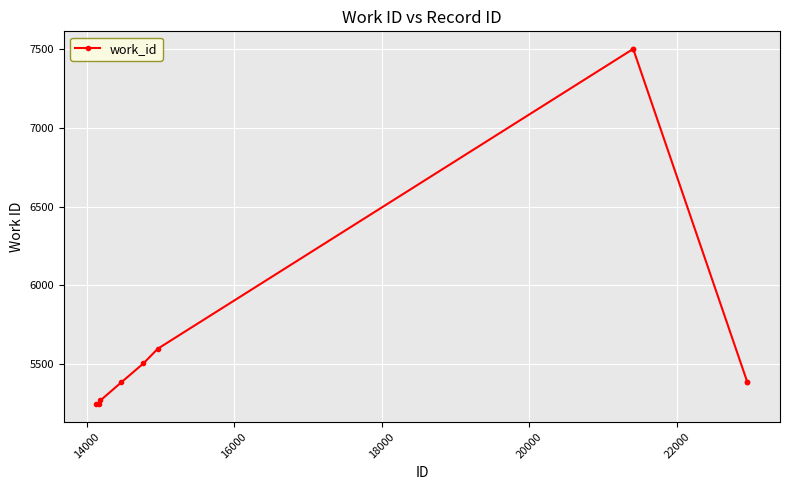

What is the average value?

5802